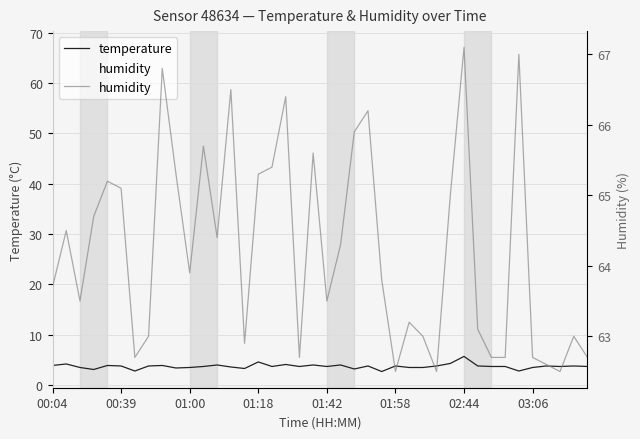

Does the chart display data point markers on the line(s)?

No